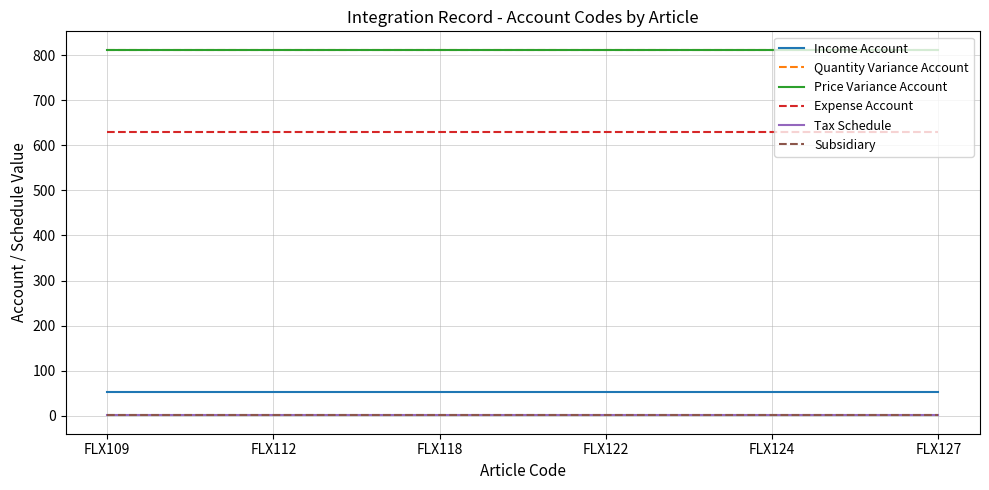

Is this an area chart (filled region under the line)?

No